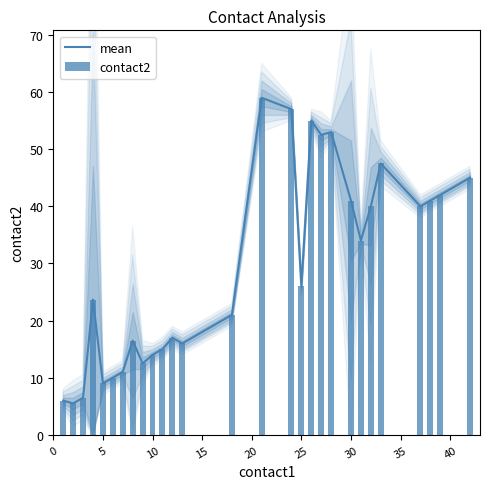

What is the difference between the maximum and second lowest values in the contact2 series?

53.0